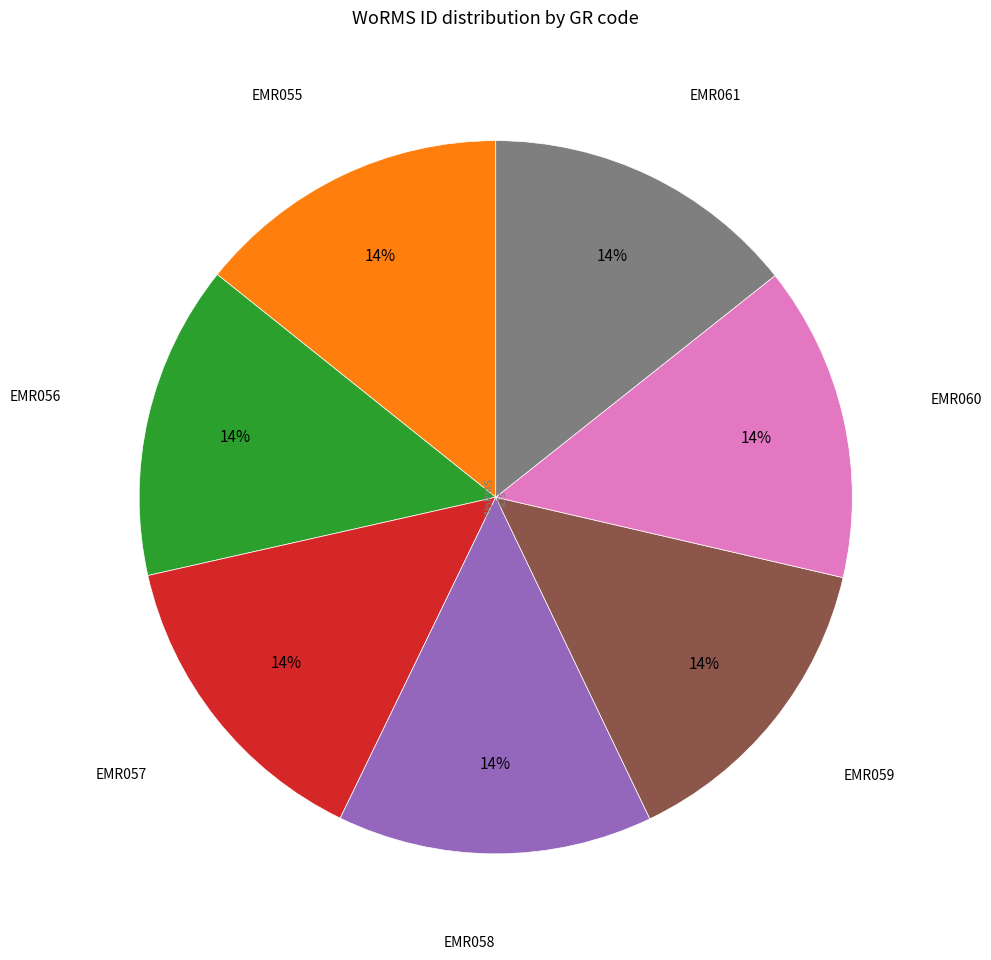

To the nearest percent, what is the average slice percentage?

14%